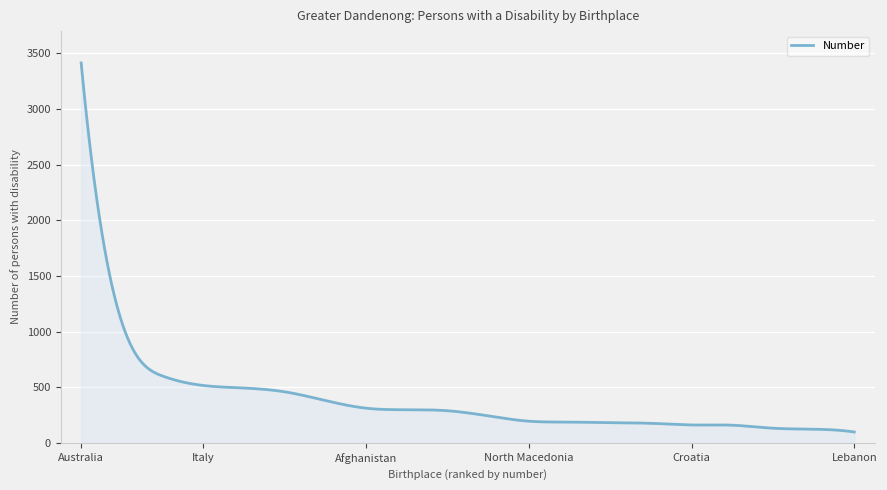

What is the difference between the maximum and minimum values?

3316.0